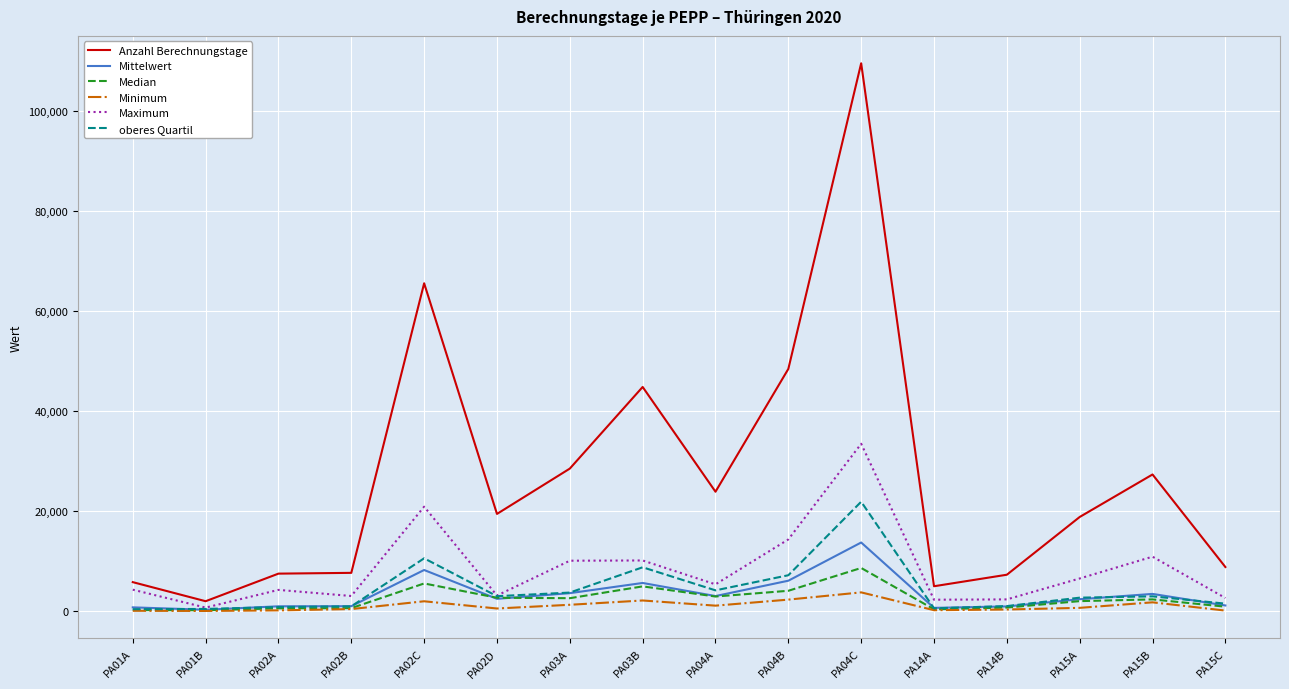

At which label is Anzahl Berechnungstage closest to 55697?

PA04B